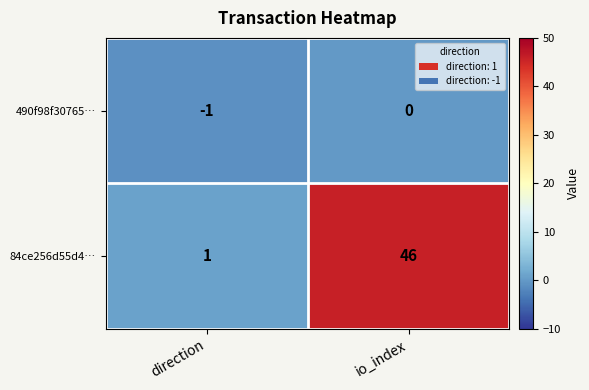

List the series in order of their overall mean, highest first.

84ce256d55d4…, 490f98f30765…